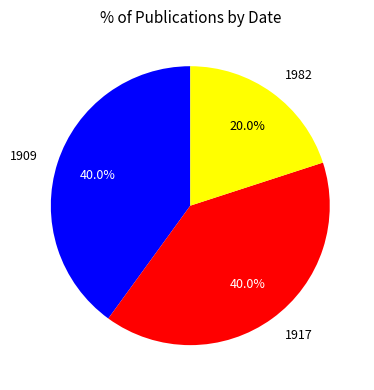

Does 1917 account for over 50% of the chart?

No